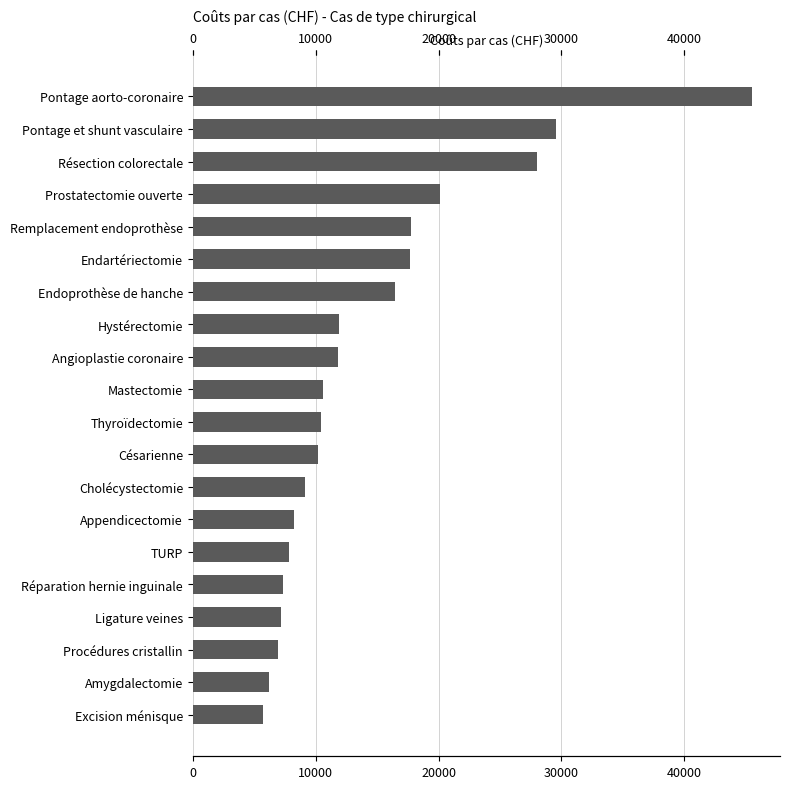

Reading left to right, list all the values displayed in this chart.

5730.4	6236.3	6945.4	7188.1	7347.0	7814.7	8209.4	9100.4	10233.0	10462.2	10625.5	11844.1	11925.6	16493.9	17648.0	17769.9	20103.7	28002.7	29568.8	45512.6